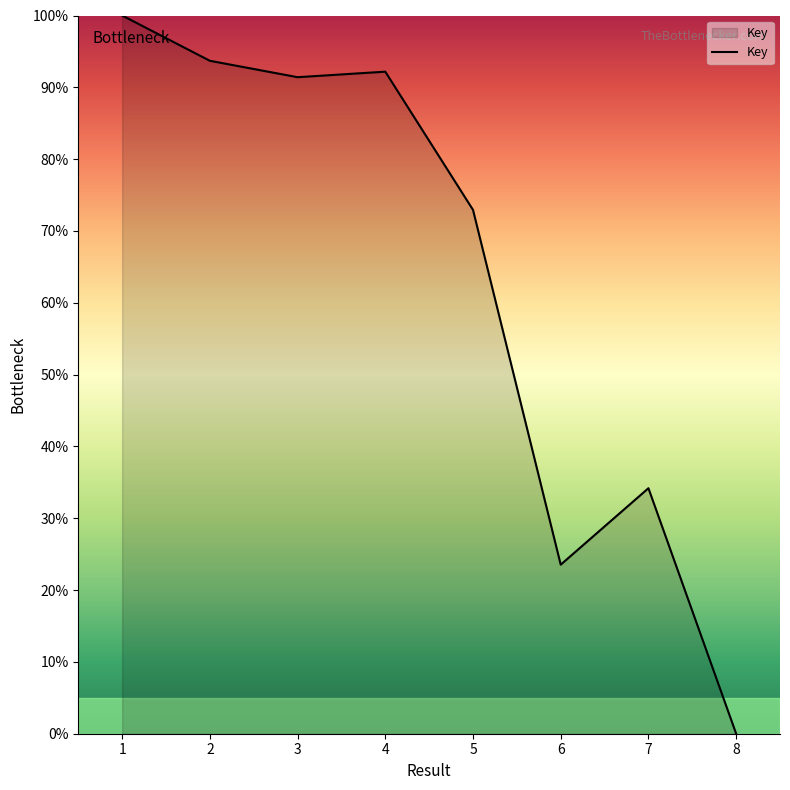

Reading left to right, list all the values displayed in this chart.

1=100.0	2=93.7	3=91.4	4=92.2	5=72.9	6=23.5	7=34.2	8=0.0